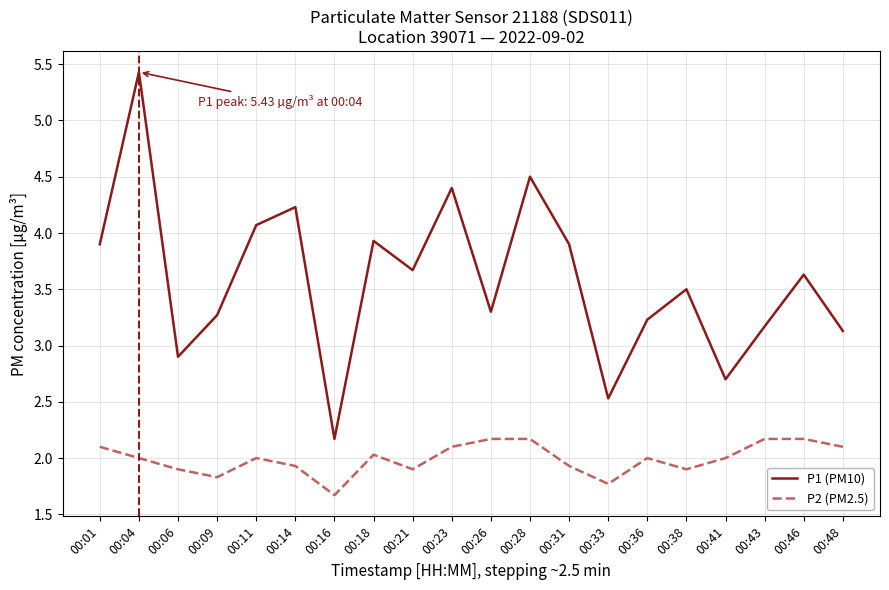

True or false: P2 (PM2.5) and P1 (PM10) intersect in this chart.

False